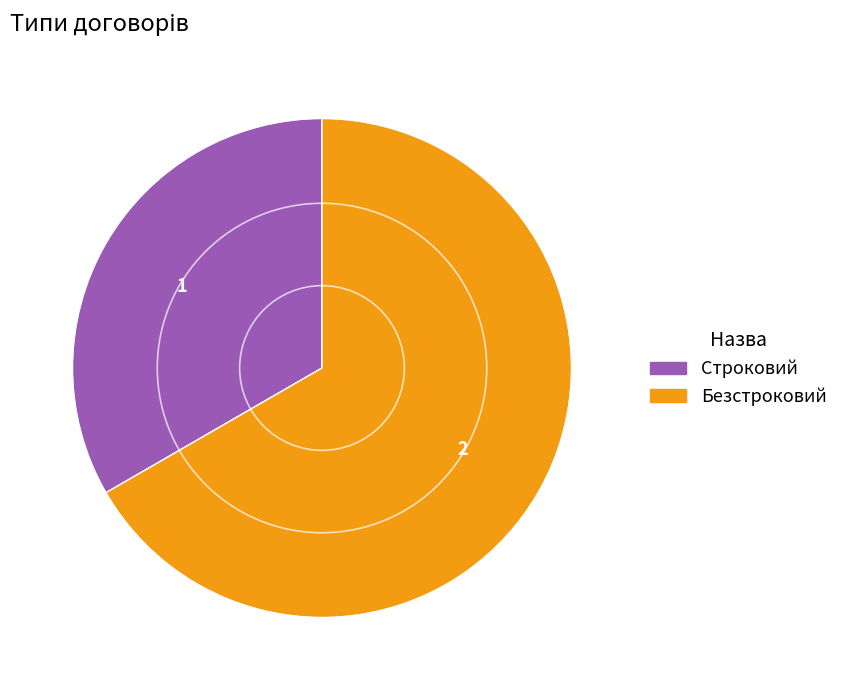

How many slices are in this pie chart?

2